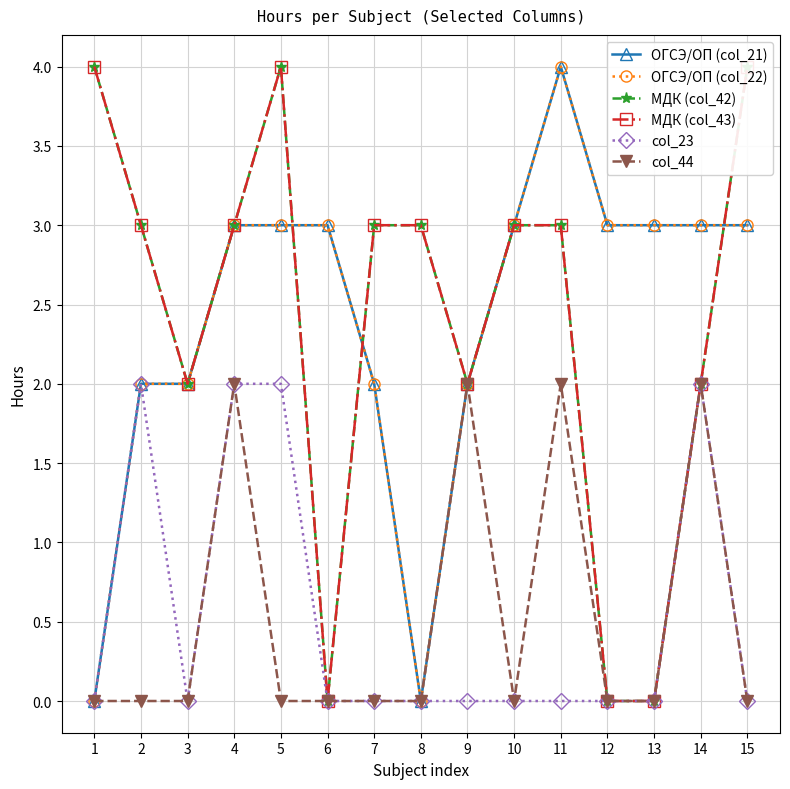

What are all the series names shown in the legend?

ОГСЭ/ОП (col_21), ОГСЭ/ОП (col_22), МДК (col_42), МДК (col_43), col_23, col_44